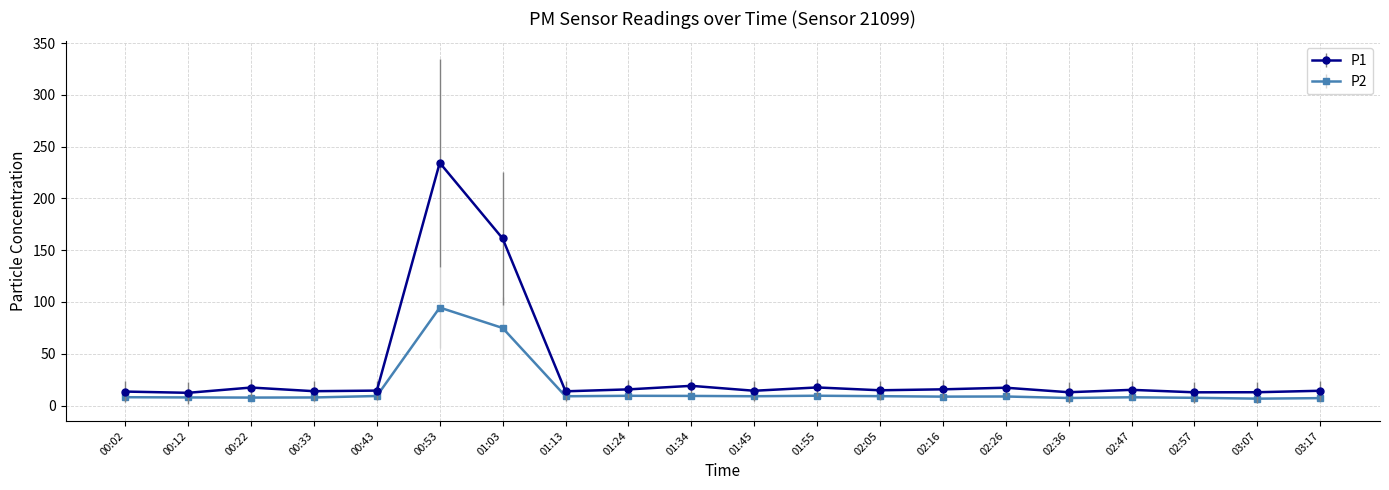

True or false: P2 and P1 cross at least once.

False